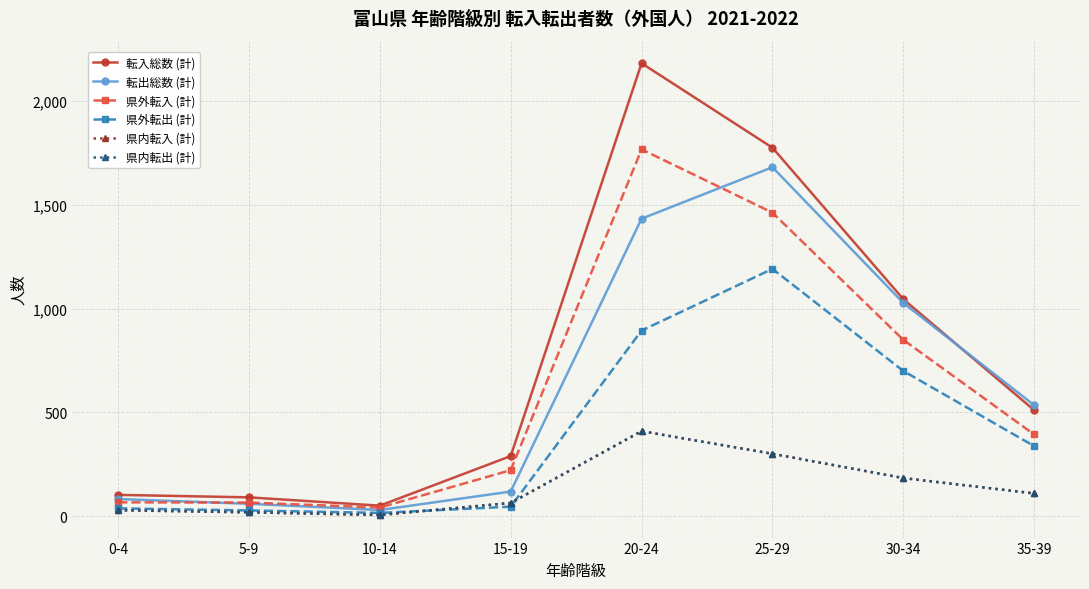

Does the chart have visible grid lines?

Yes